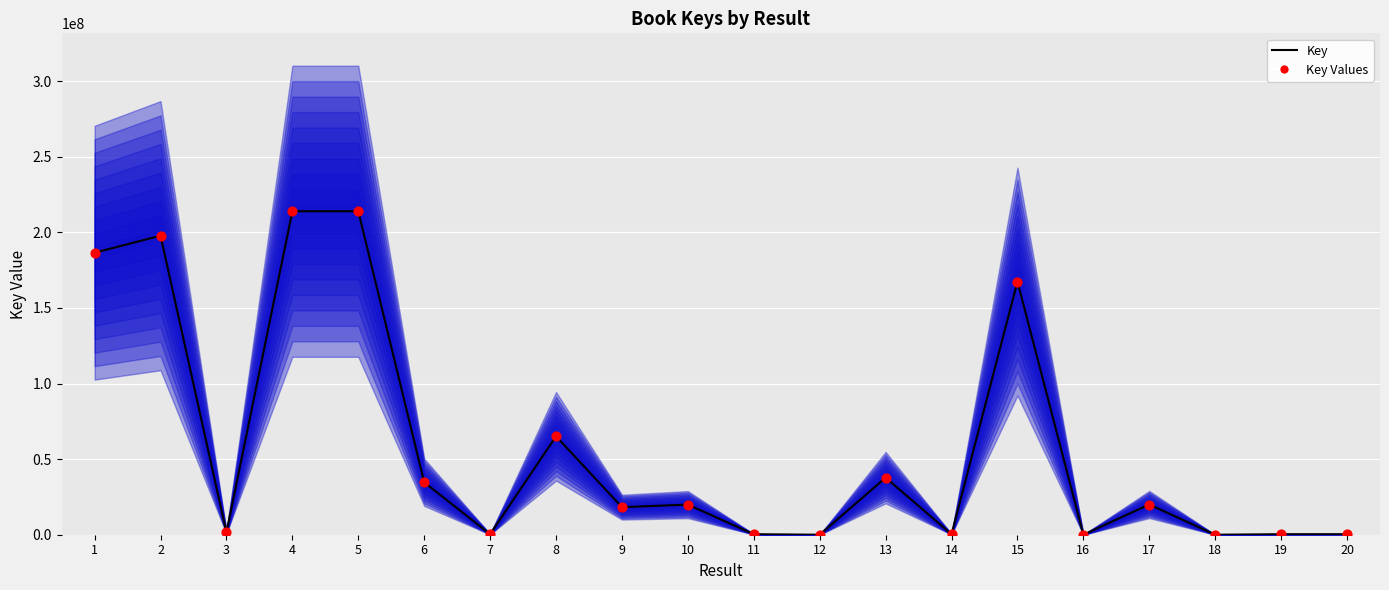

Is the value of Key Values at 8 greater than the value of Key at 7?

Yes